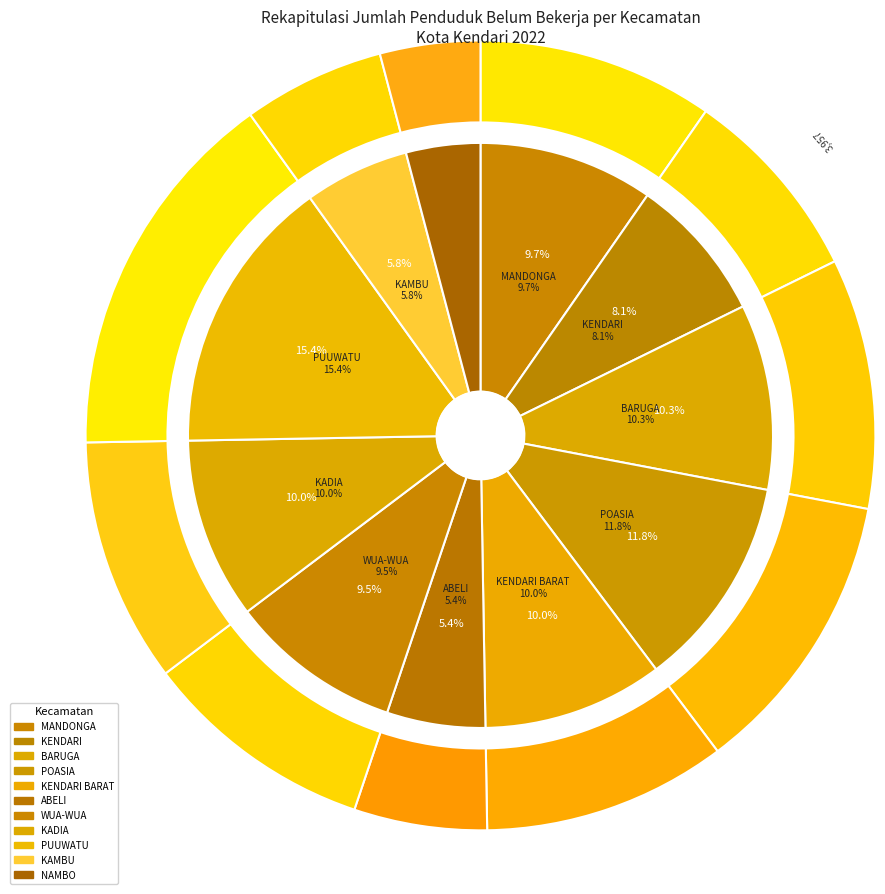

Rank the categories by value from highest to lowest.

PUUWATU, POASIA, BARUGA, KADIA, KENDARI BARAT, MANDONGA, WUA-WUA, KENDARI, KAMBU, ABELI, NAMBO